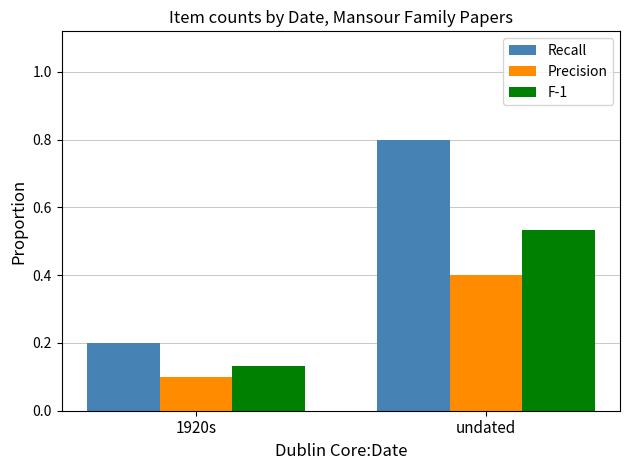

Which series has the largest total across all categories?

Recall